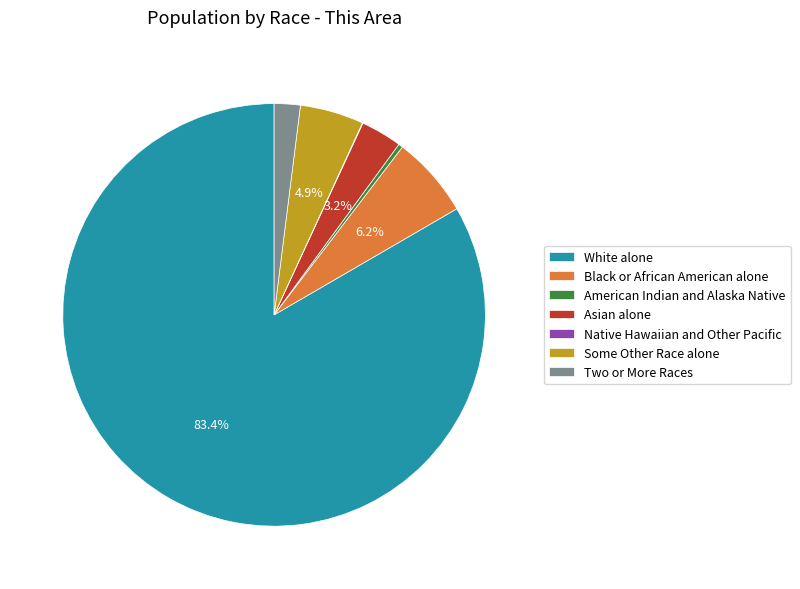

To the nearest percent, what is the difference between the largest and smallest slice percentages?

83%